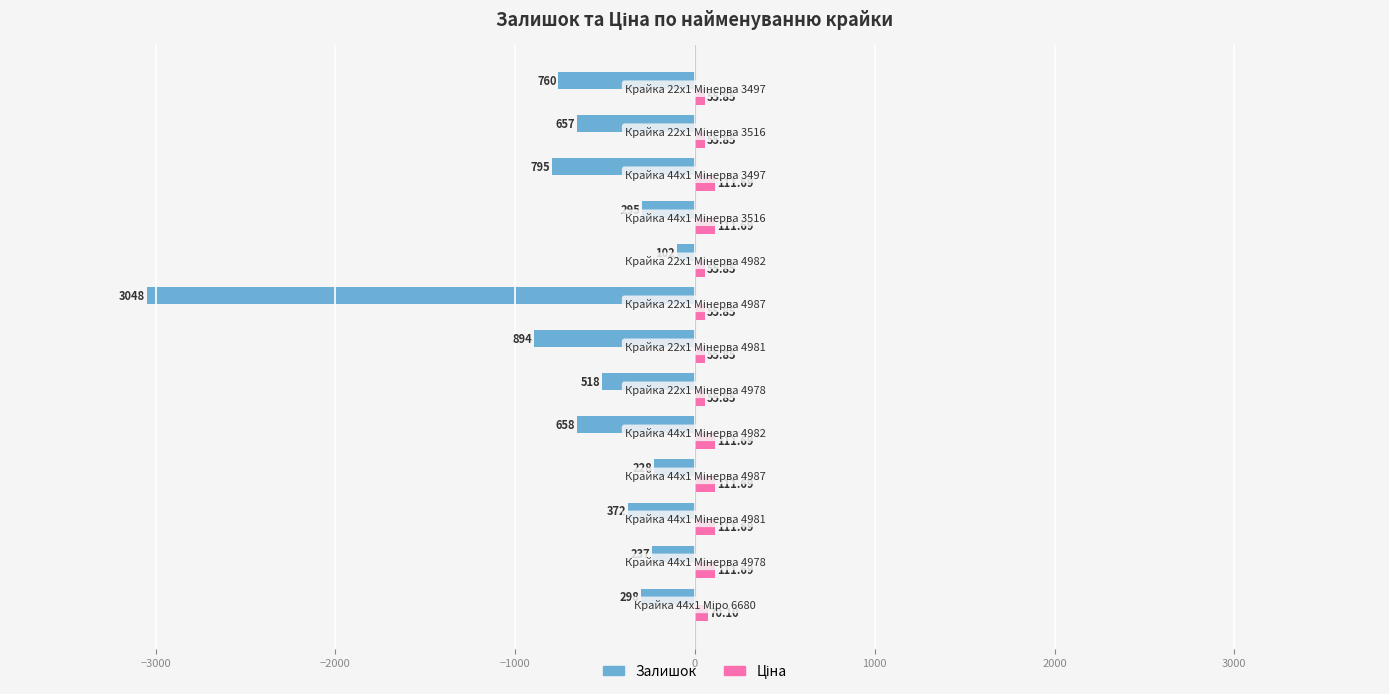

What is the sum of all Залишок values?

-8862.0